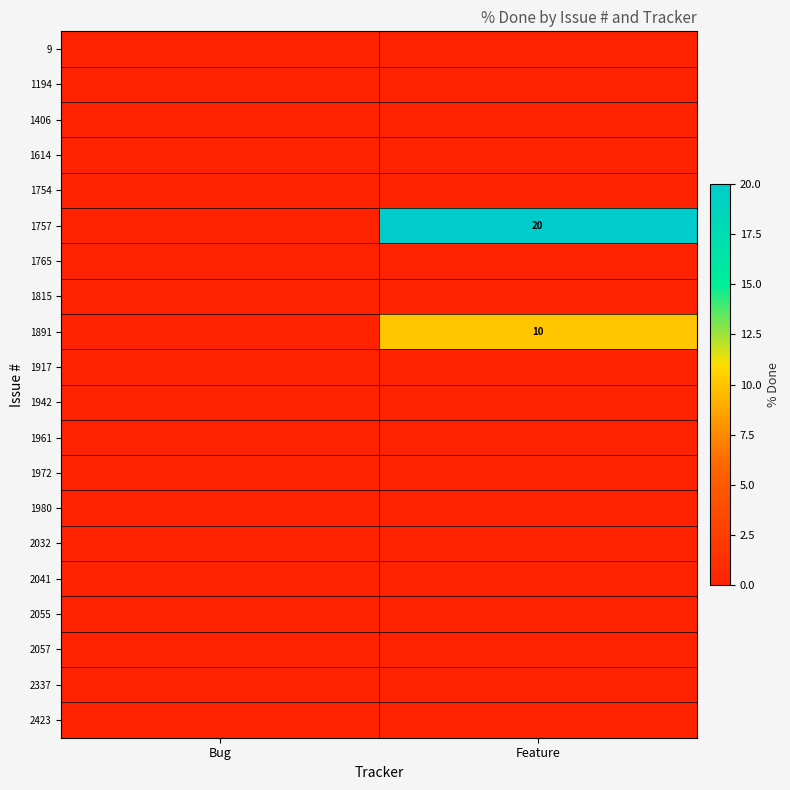

The 1757 series shows 31 at Feature. True or false?

False